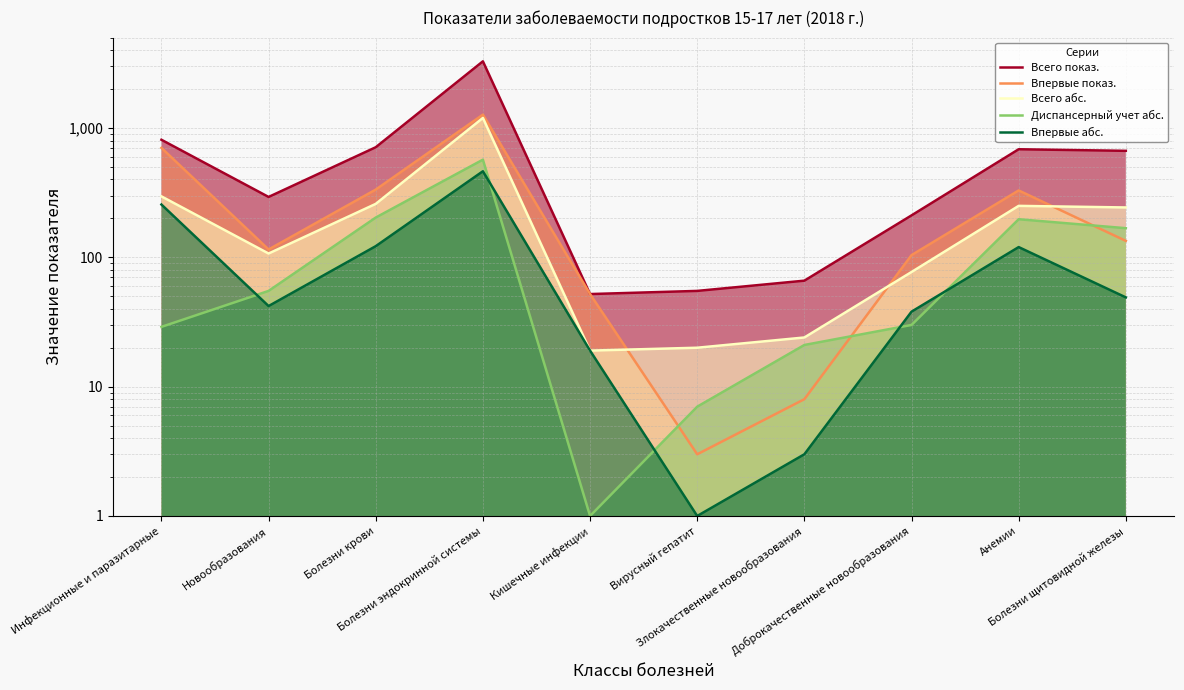

How many data points in Диспансерный учет абс. are less than 55?

5